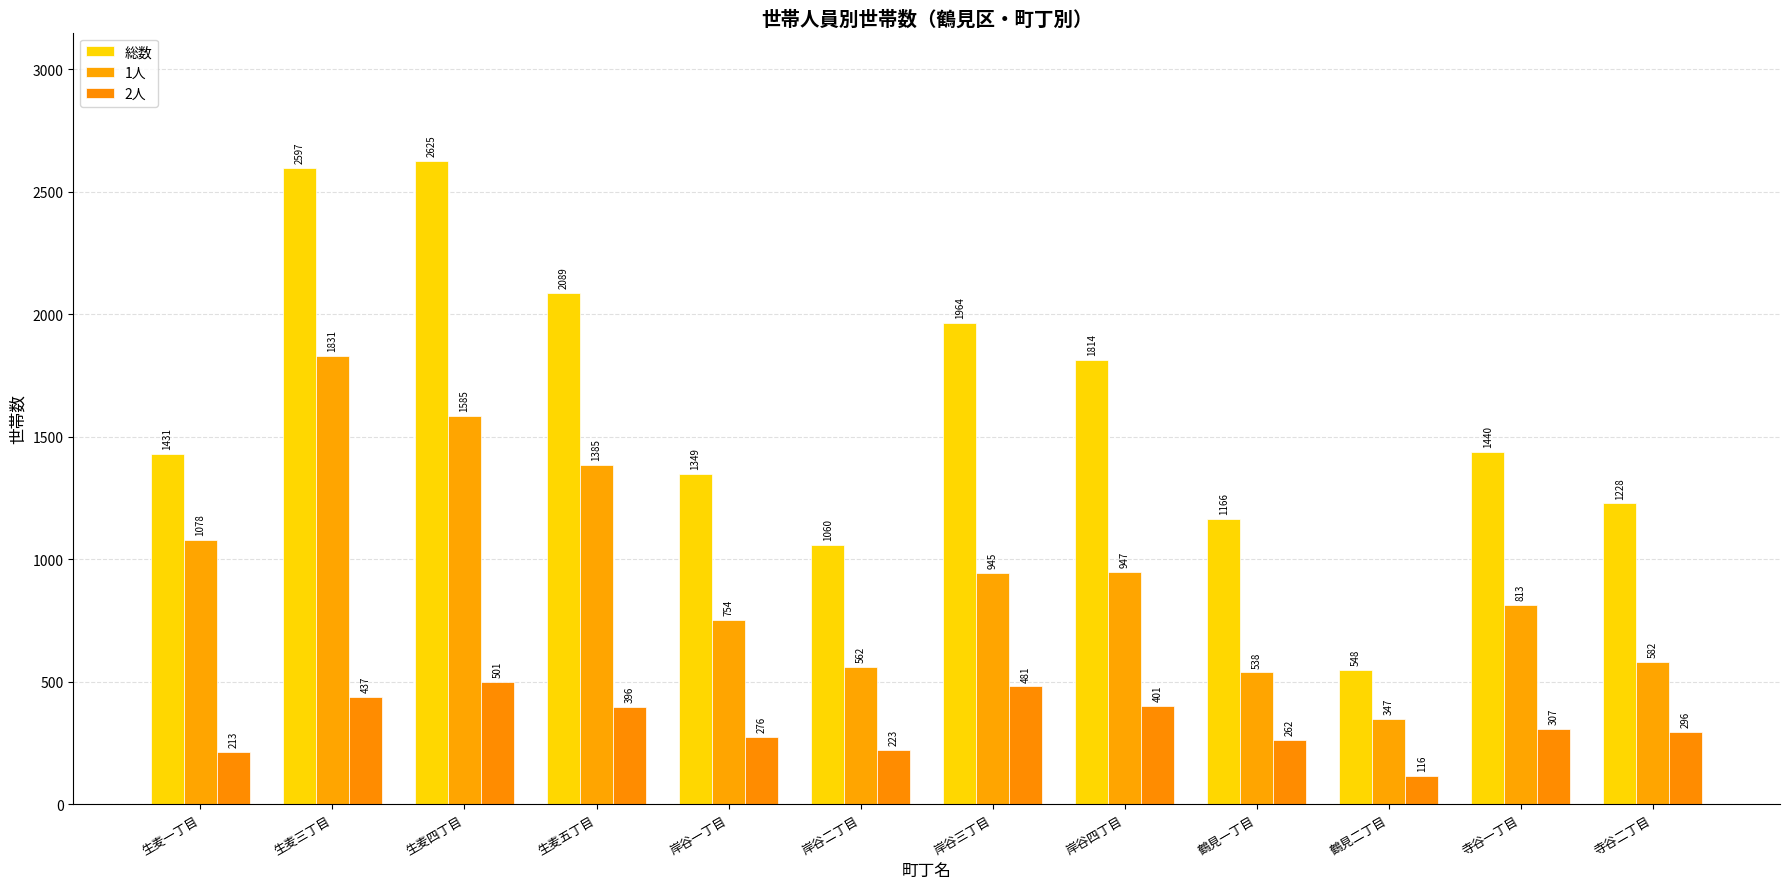

List the series in order of their peak value, highest first.

総数, 1人, 2人